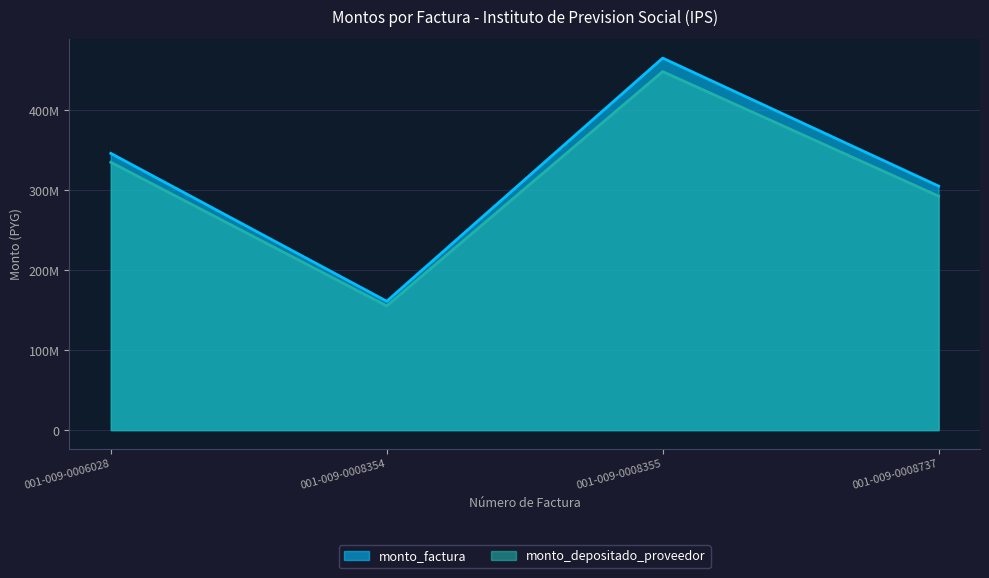

What is the value of the monto_factura point at the 3rd from the left?

465285600